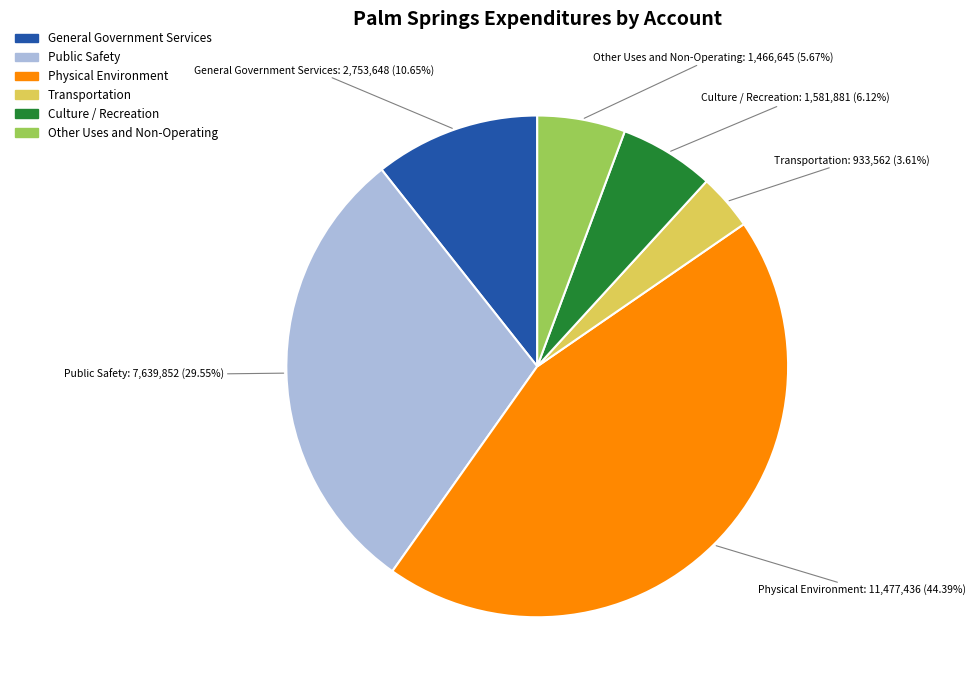

To the nearest percent, what portion does Physical Environment represent?

44%